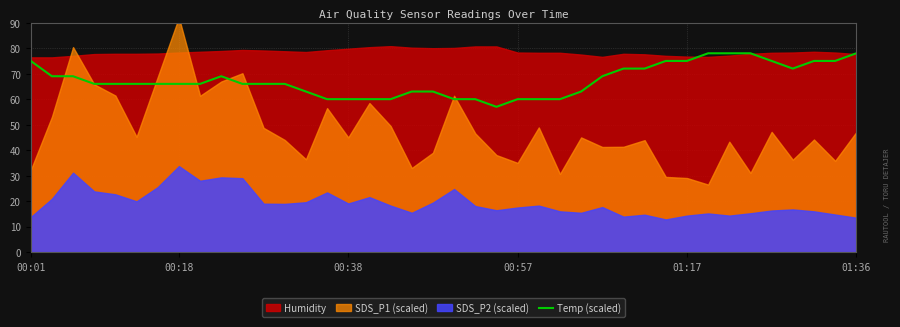

What is the difference between the values at 18 and 33?

15